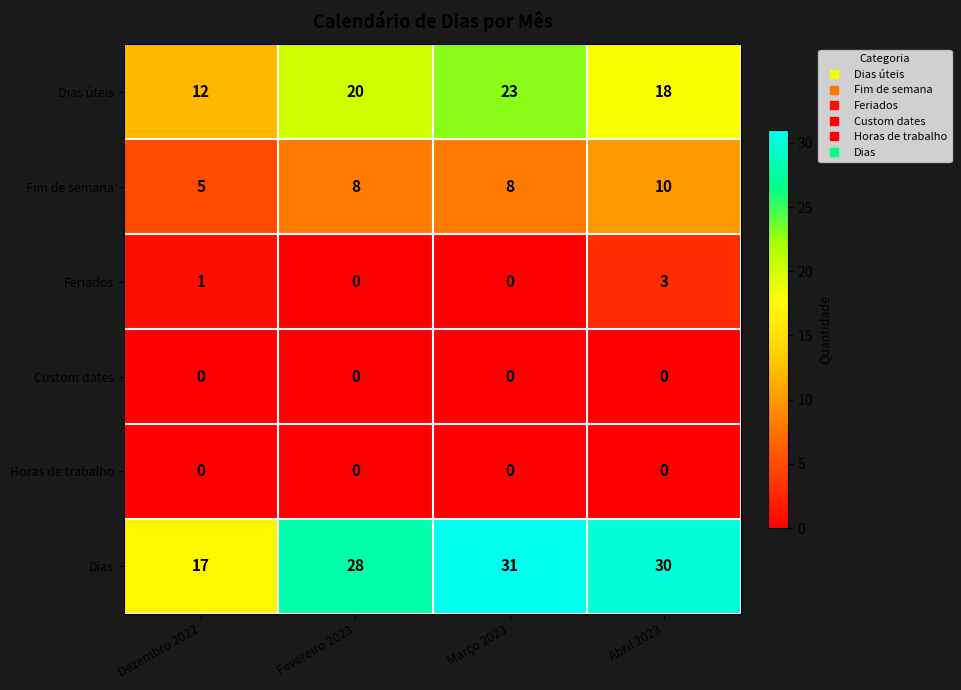

Reading right to left, transcribe all the data shown in this chart.

Dias úteis: Abril 2023=18	Março 2023=23	Fevereiro 2023=20	Dezembro 2022=12
Fim de semana: Abril 2023=10	Março 2023=8	Fevereiro 2023=8	Dezembro 2022=5
Feriados: Abril 2023=3	Março 2023=0	Fevereiro 2023=0	Dezembro 2022=1
Custom dates: Abril 2023=0	Março 2023=0	Fevereiro 2023=0	Dezembro 2022=0
Horas de trabalho: Abril 2023=0	Março 2023=0	Fevereiro 2023=0	Dezembro 2022=0
Dias: Abril 2023=30	Março 2023=31	Fevereiro 2023=28	Dezembro 2022=17